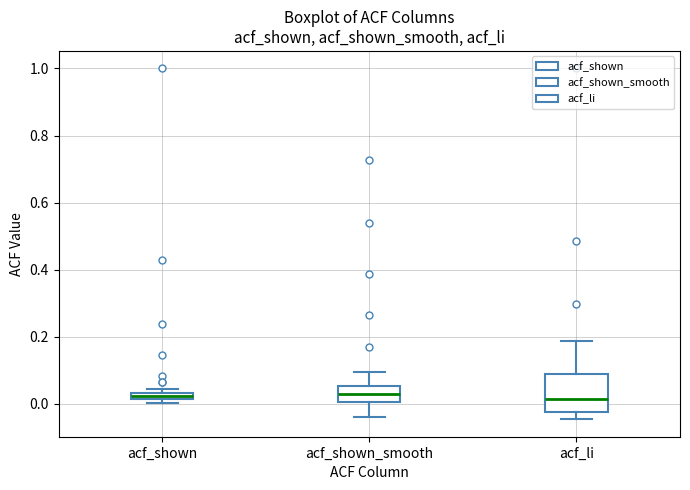

Comparing the boxes themselves (not the whiskers), which one is the tallest?

acf_li